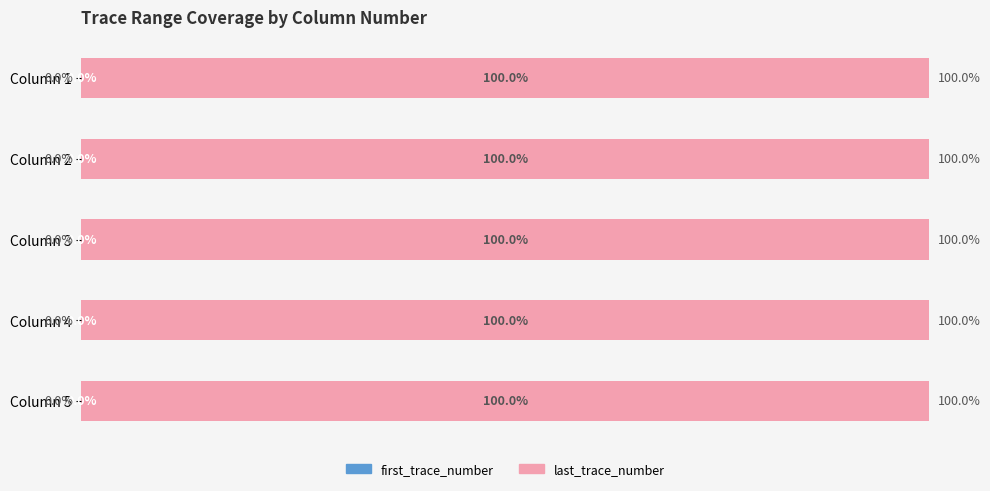

What is the total value across all series at Column 1?

100.0